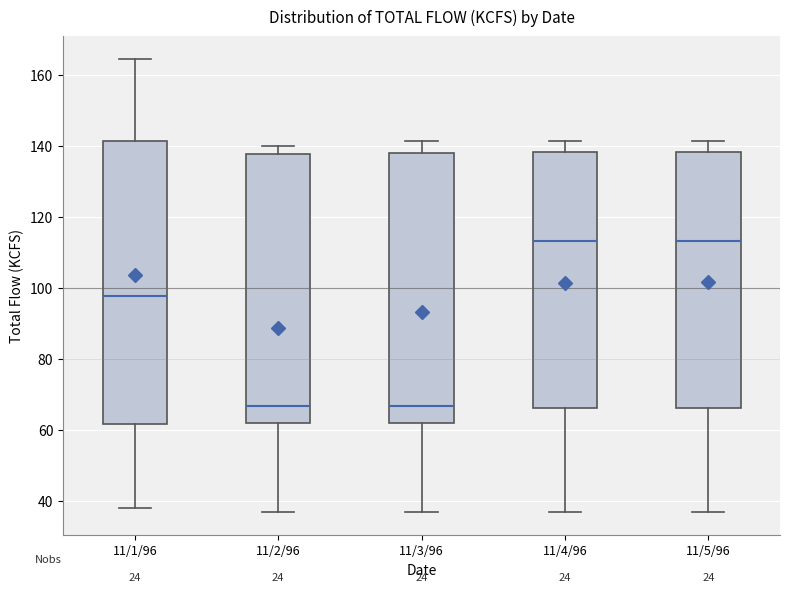

Where does the lower whisker of the box for 11/5/96 end on the y-axis? The values are not printed on the chart, so give them approximately, as read against the axis.

36